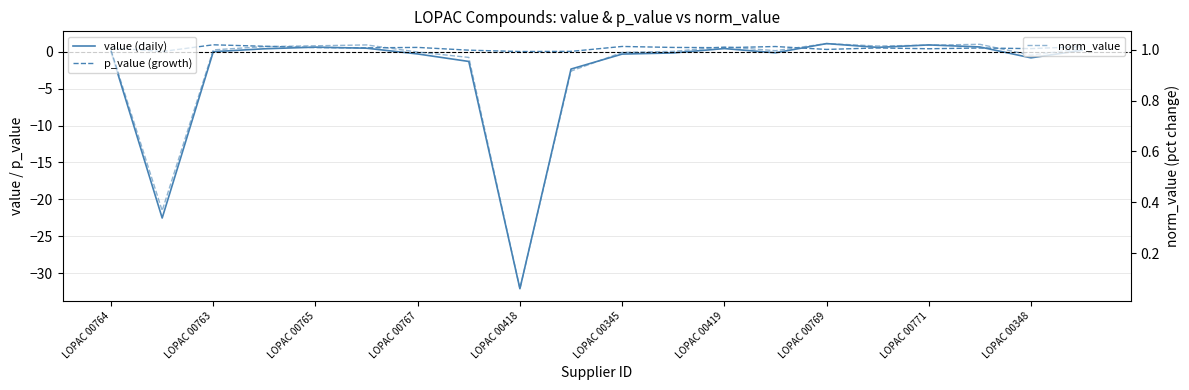

What is the spread (max minus min) of values at LOPAC 00348?

1.8